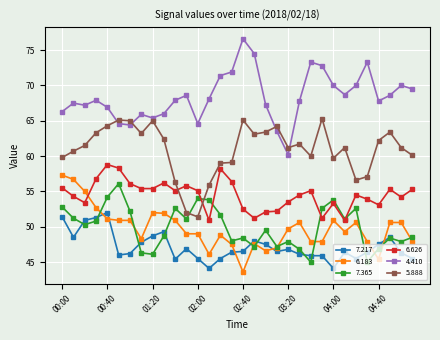

What is the average value of the 5.888 series?

60.9